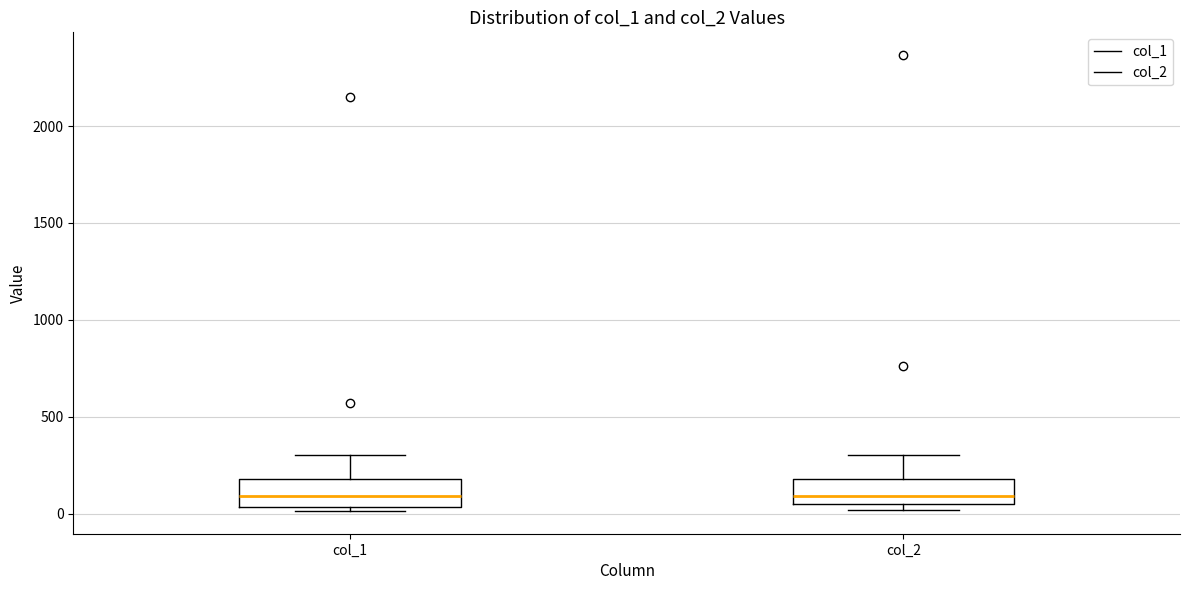

Where does the median line of the box for col_1 sit on the y-axis? The values are not printed on the chart, so give them approximately, as read against the axis.

100